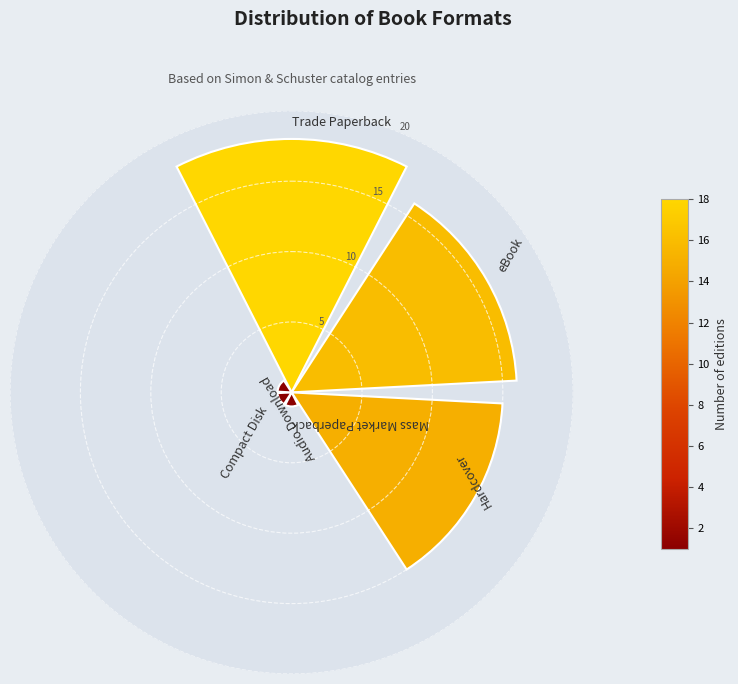

What is the sum of all values?

52